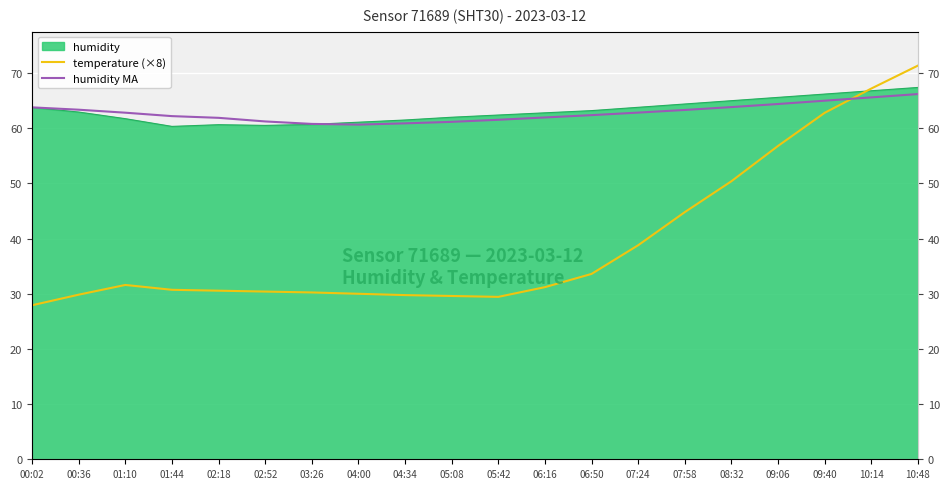

What is the highest value of the humidity MA series?

66.2